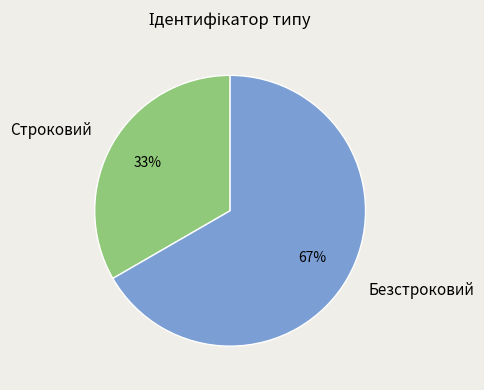

Approximately how many times larger is the value at Безстроковий compared to Строковий?

2.0